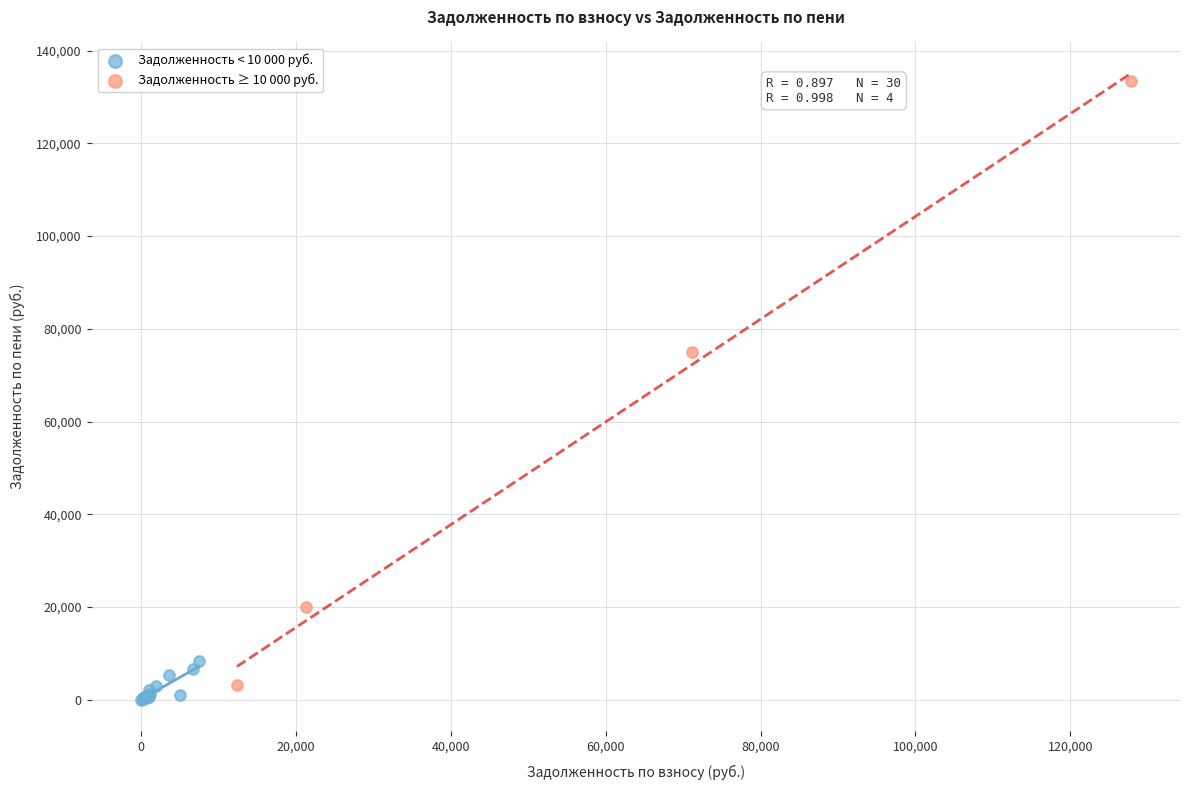

Which series reaches the maximum Y coordinate?

Задолженность ≥ 10 000 руб.